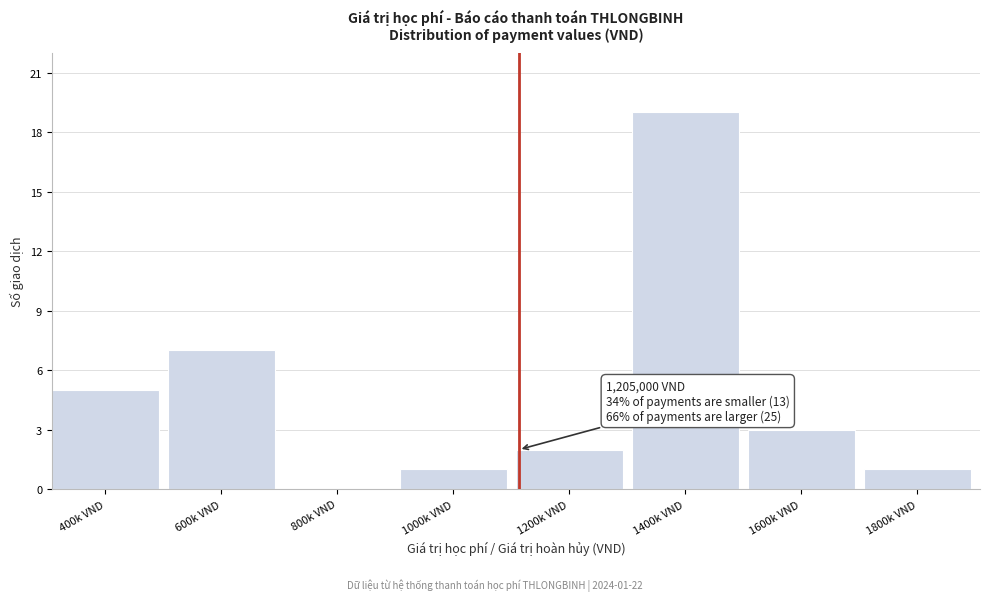

Reading left to right, transcribe all the data shown in this chart.

400k VND=5	600k VND=7	800k VND=0	1000k VND=1	1200k VND=2	1400k VND=19	1600k VND=3	1800k VND=1